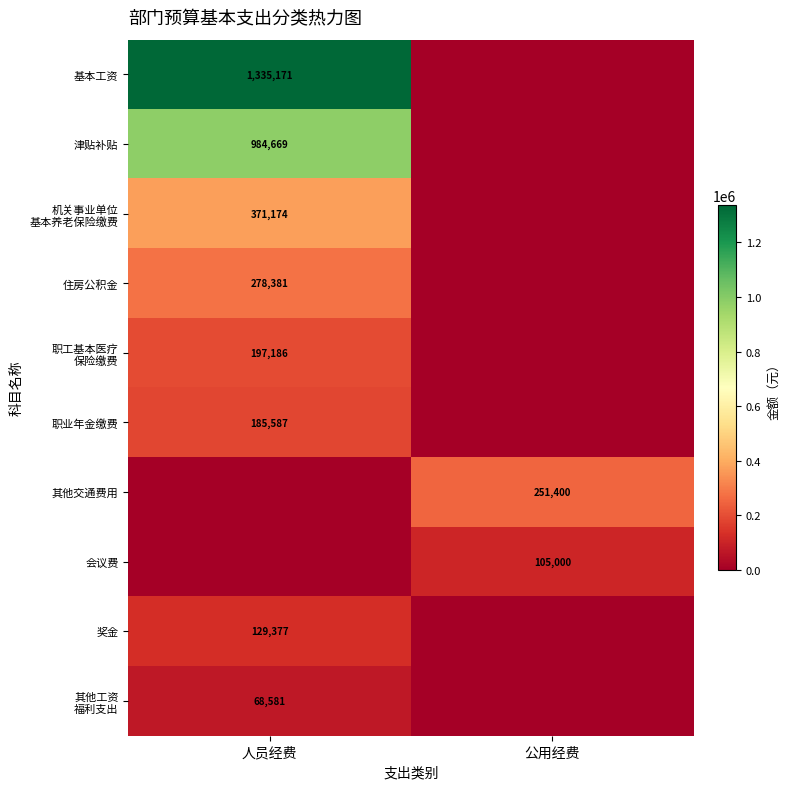

What is the total value across all series at 公用经费?

356400.0